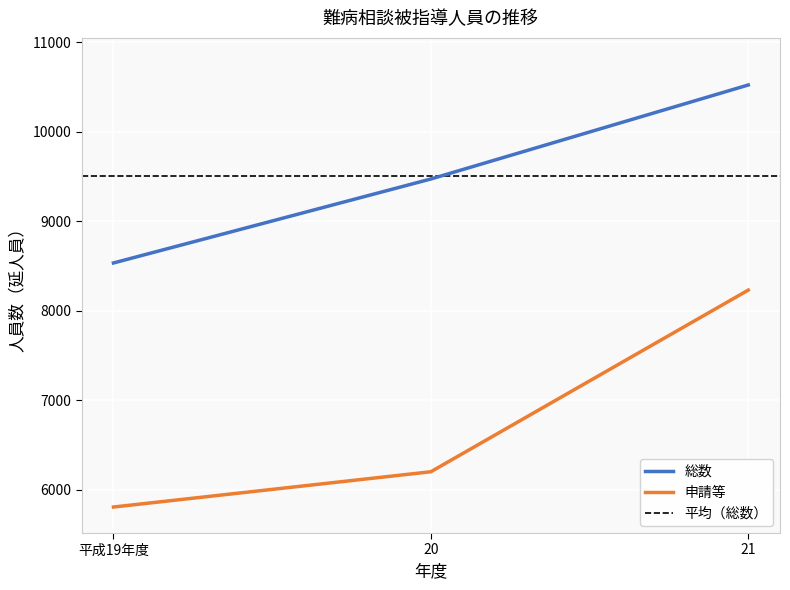

Count the number of data series in this chart.

2